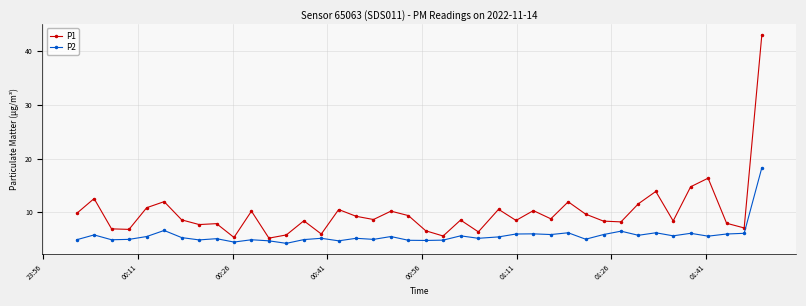

What is the value of the P2 point at the 23rd from the left?

5.6